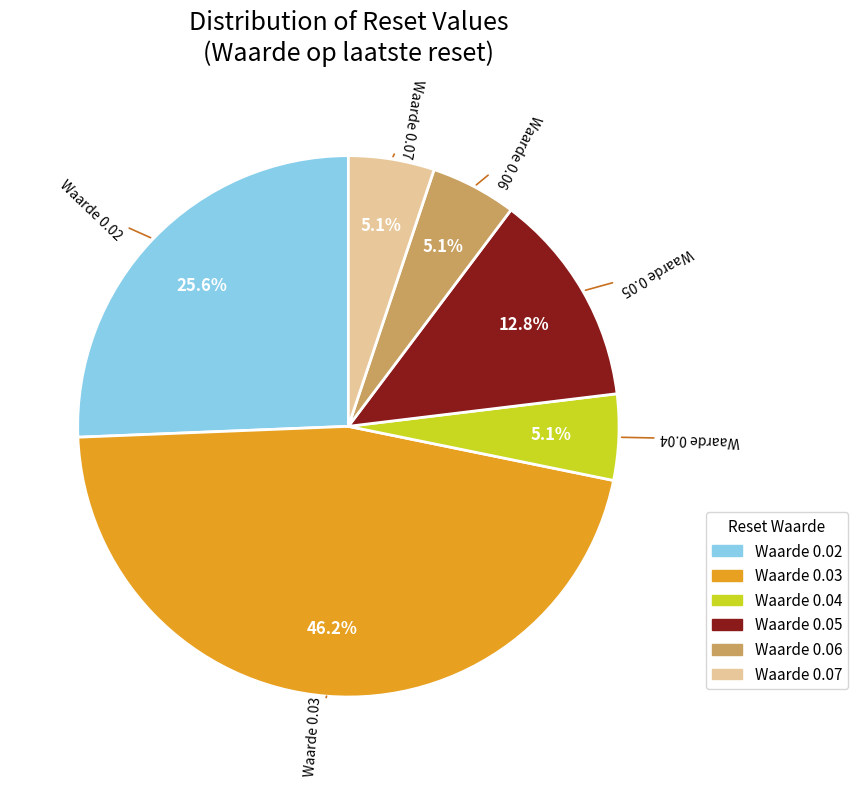

Does Waarde 0.06 account for over 50% of the chart?

No